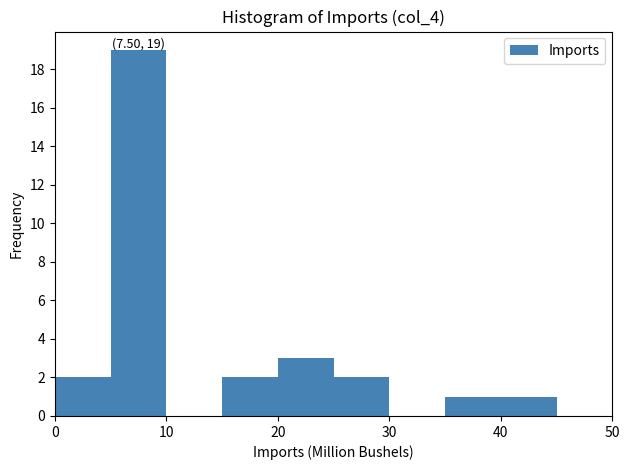

Over which range of the x-axis is the bar tallest?

5 to 10